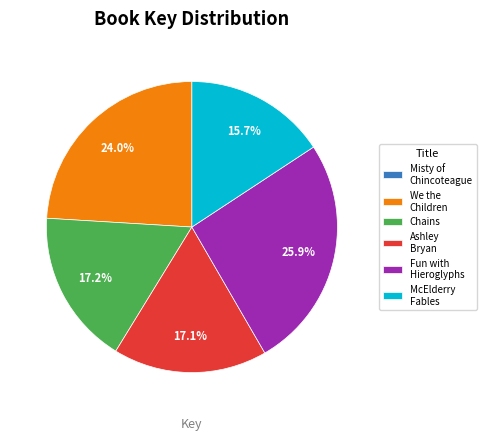

Approximately how many times larger is the value at Chains compared to We the Children?

0.7